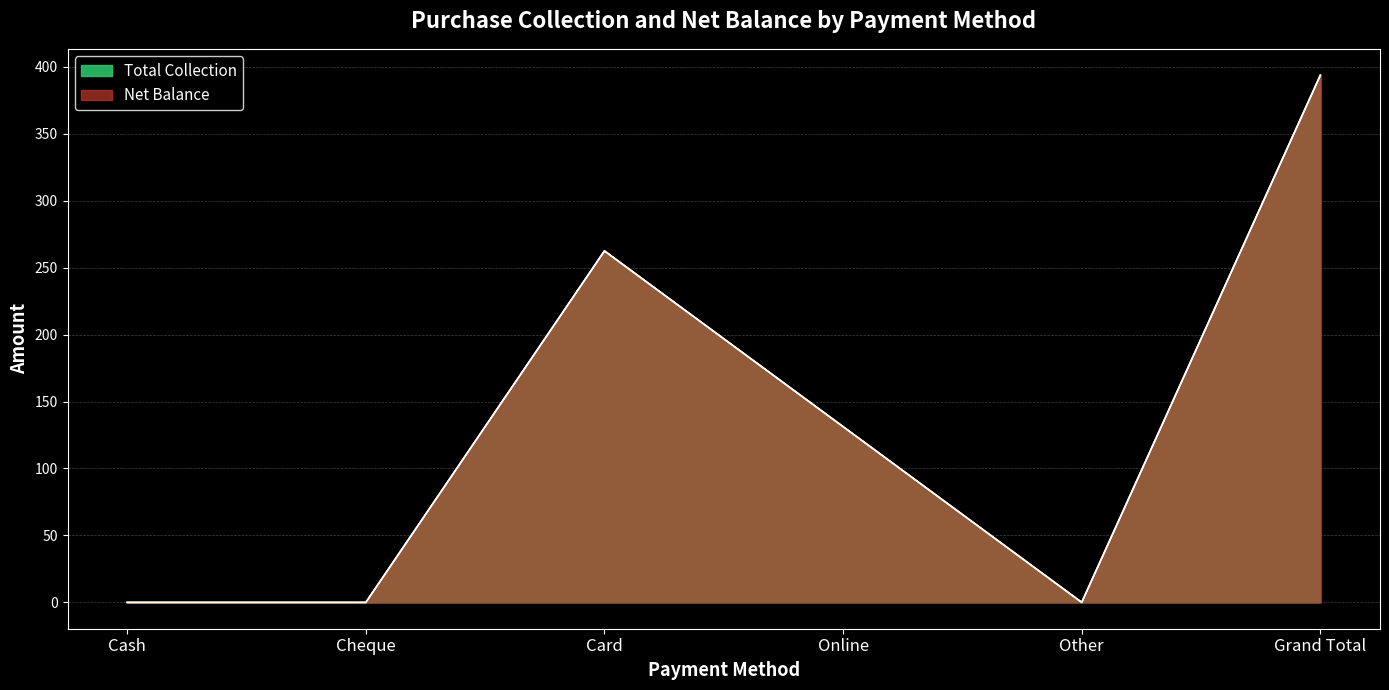

At which category does Net Balance reach its first local peak?

Card